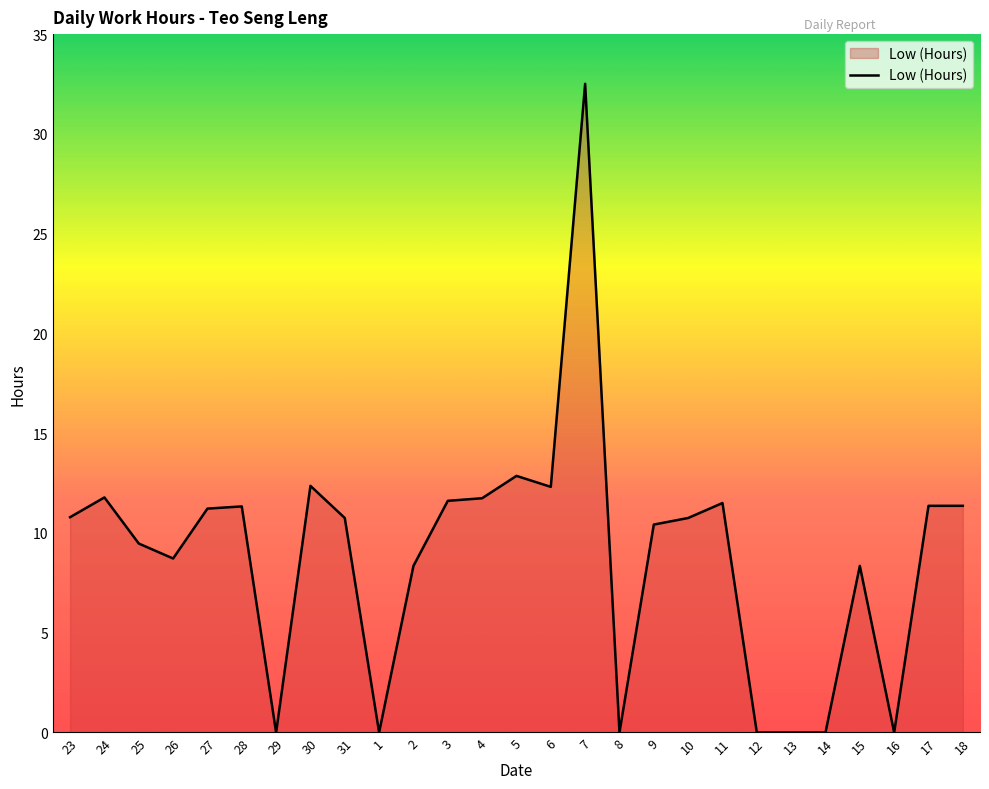

At which label is the value closest to 16?

5